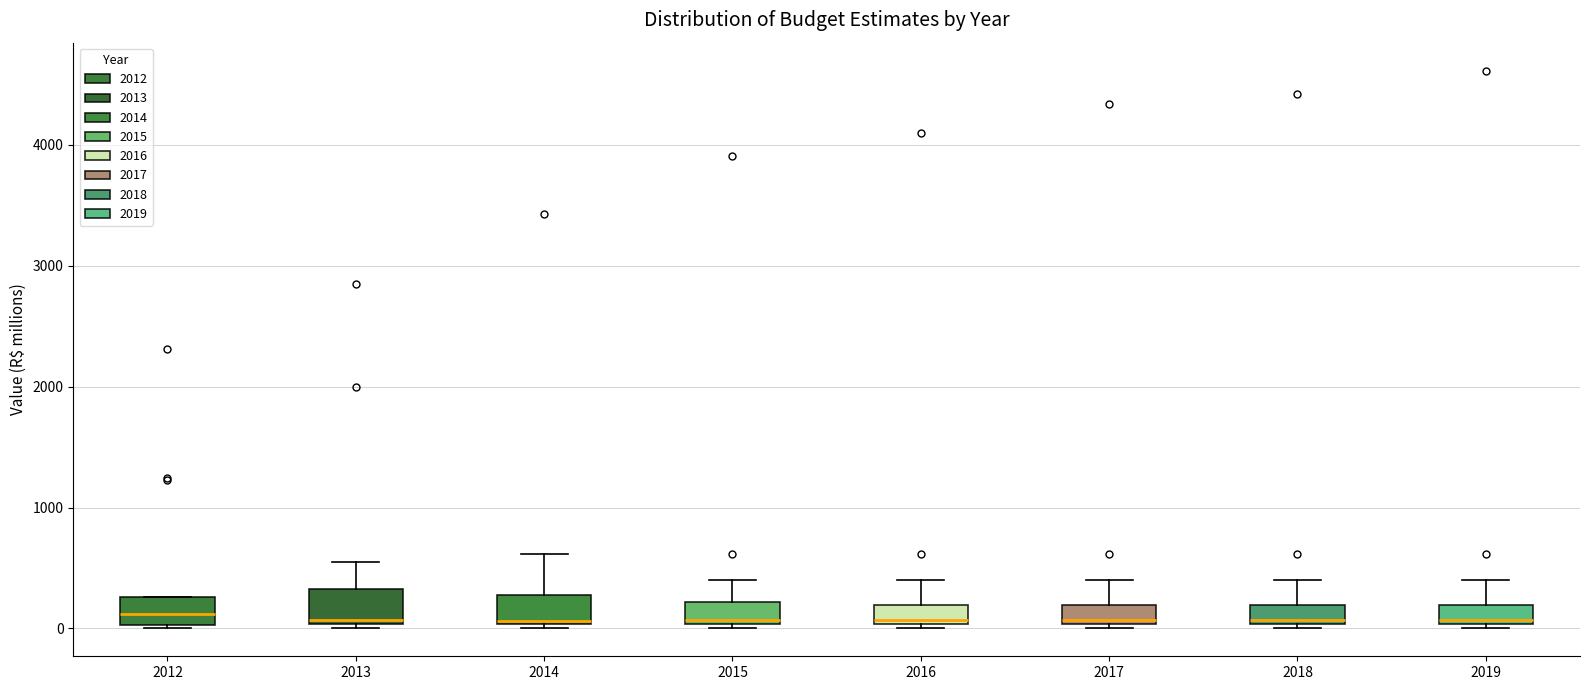

Reading left to right, transcribe this box plot: for each box, give where its median line is, the range the box spans, and where its two whiskers end, as read against the y-axis. The values are not printed on the chart, so give them approximately, as read against the axis.

2012: median 100, box 0 to 300, whiskers 0 to 300
2013: median 100, box 0 to 300, whiskers 0 (just below the box's lower edge) to 600
2014: median 100, box 0 to 300, whiskers 0 (just below the box's lower edge) to 600
2015: median 100, box 0 to 200, whiskers 0 (just below the box's lower edge) to 400
2016: median 100, box 0 to 200, whiskers 0 (just below the box's lower edge) to 400
2017: median 100, box 0 to 200, whiskers 0 (just below the box's lower edge) to 400
2018: median 100, box 0 to 200, whiskers 0 (just below the box's lower edge) to 400
2019: median 100, box 0 to 200, whiskers 0 (just below the box's lower edge) to 400